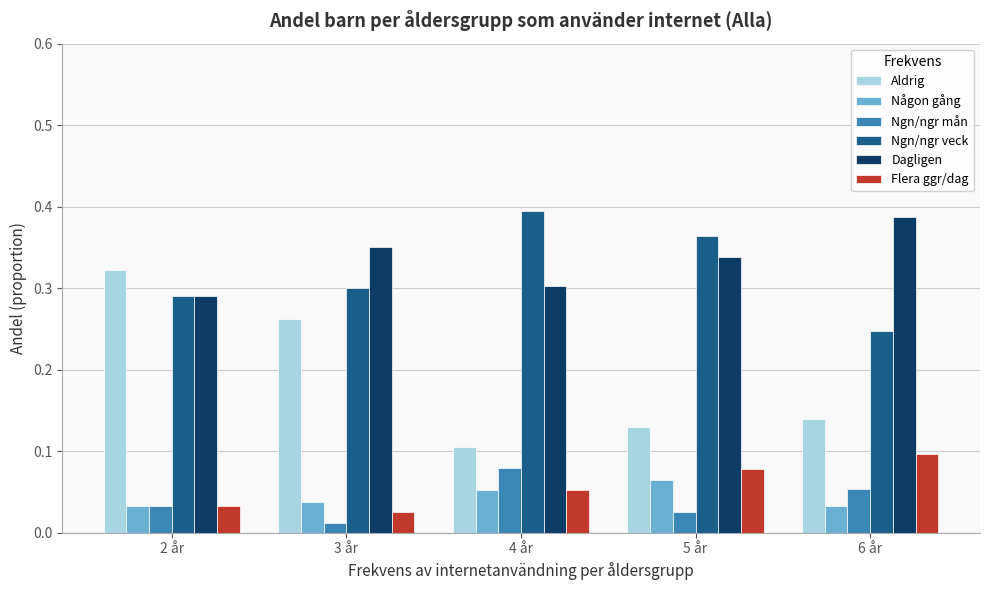

What is the total value across all series at 3 år?

1.0